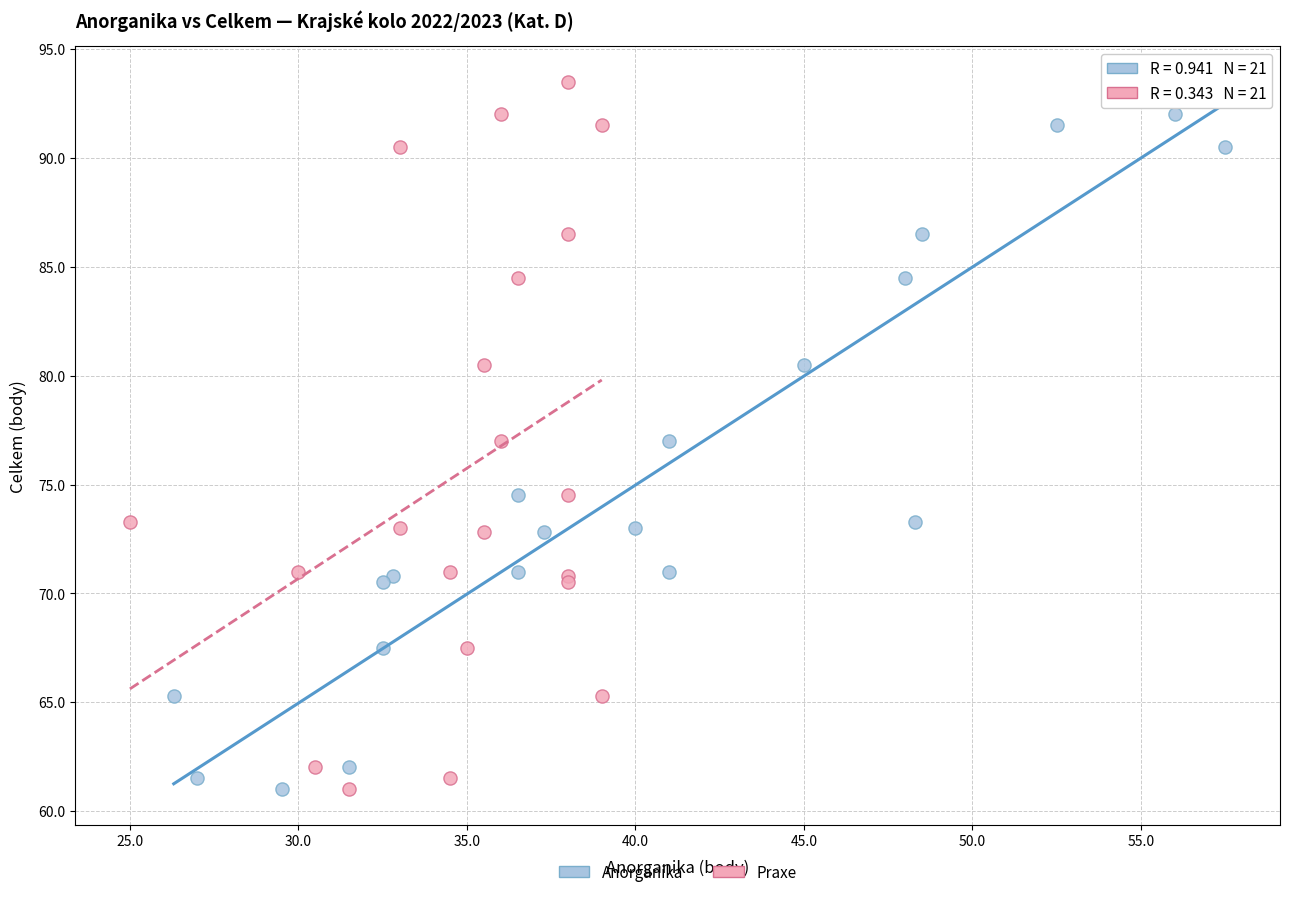

What are all the series names shown in the legend?

Anorganika, Praxe